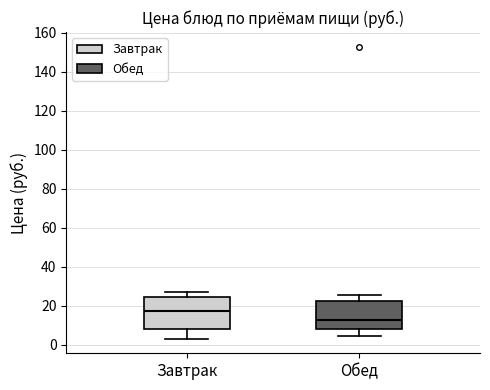

Reading left to right, read every box against the y-axis: the position of its median line, the range the box covers, and the ends of its whiskers. The values are not printed on the chart, so give them approximately, as read against the axis.

Завтрак: median 18, box 8 to 24, whiskers 4 to 26
Обед: median 12, box 8 to 22, whiskers 4 to 26